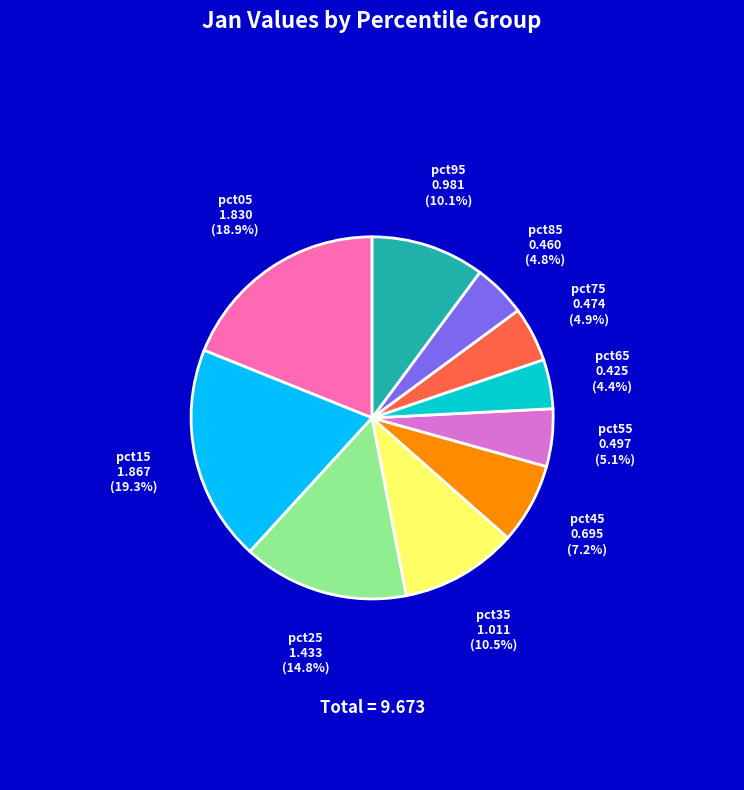

How many slices are in this pie chart?

10